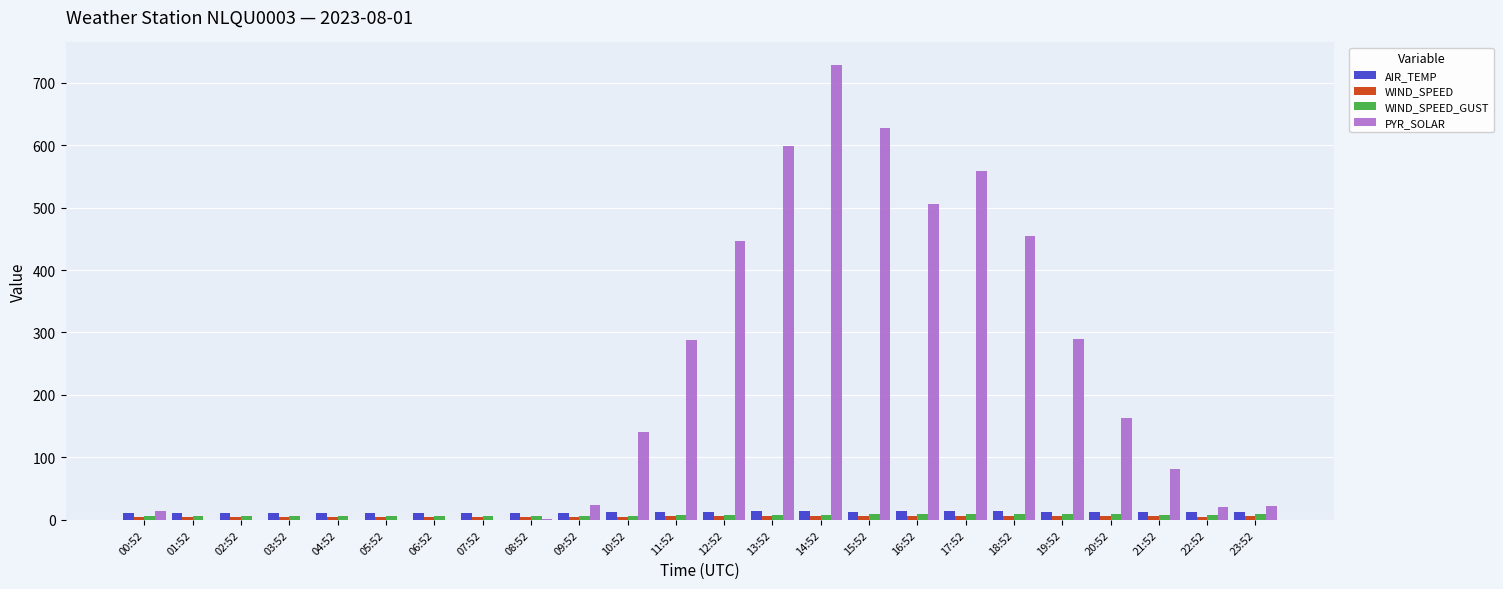

Which series has the largest total across all categories?

PYR_SOLAR